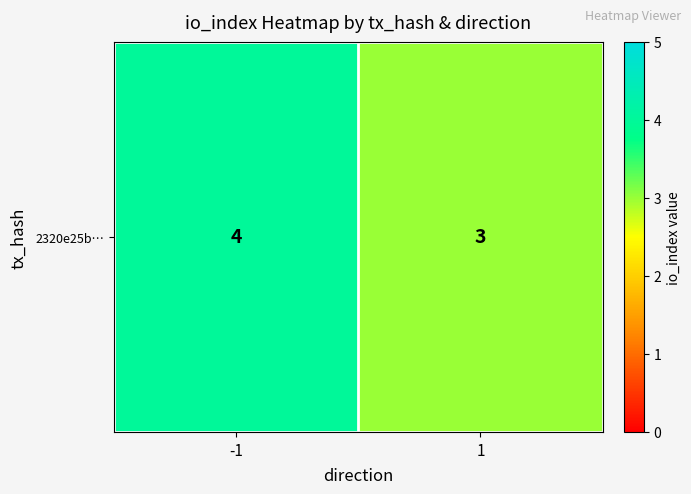

List the labels in order of value, smallest first.

1, -1